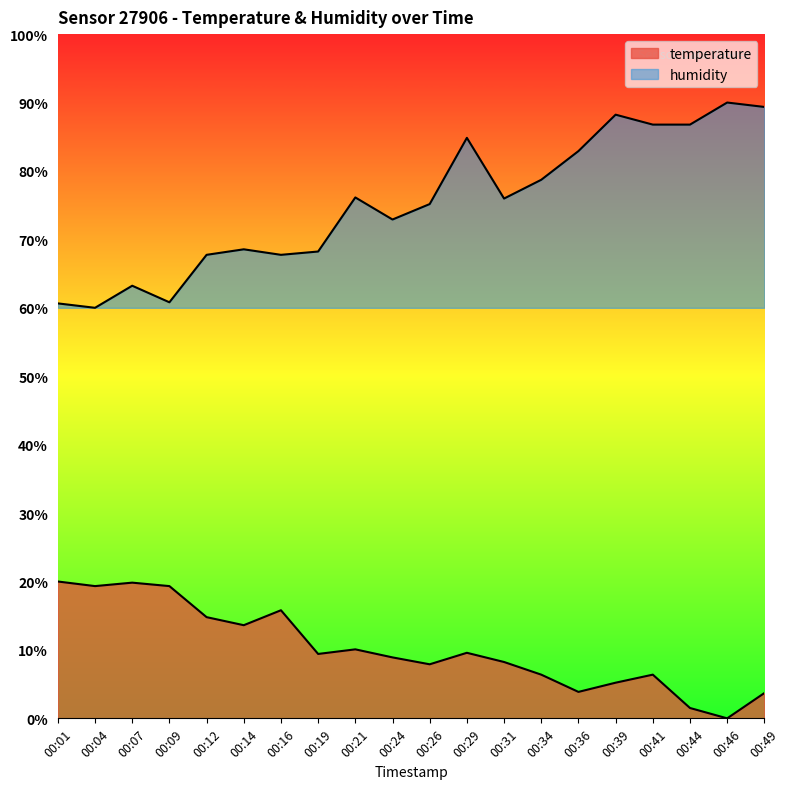

Rank the categories by temperature value from highest to lowest.

00:01, 00:07, 00:04, 00:09, 00:16, 00:12, 00:14, 00:21, 00:29, 00:19, 00:24, 00:31, 00:26, 00:34, 00:41, 00:39, 00:36, 00:49, 00:44, 00:46